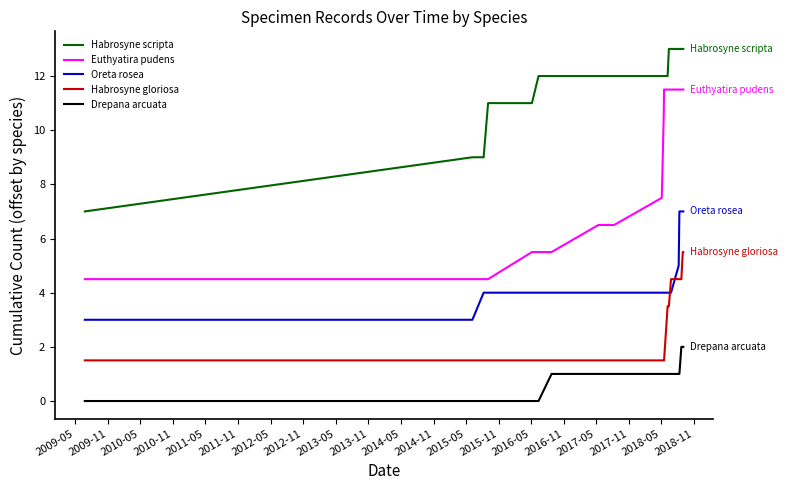

Which series has the largest total across all categories?

Habrosyne scripta